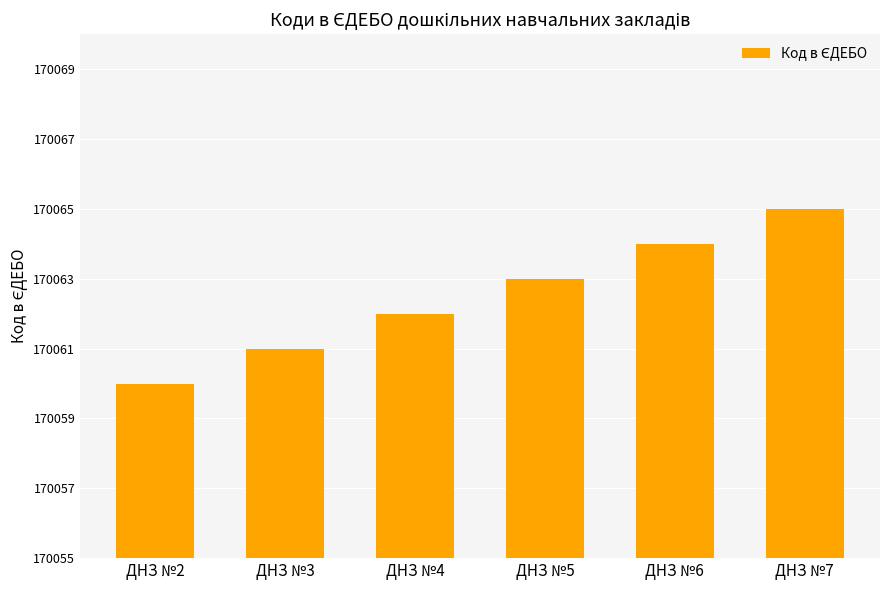

Rank the categories by value from highest to lowest.

ДНЗ №7, ДНЗ №6, ДНЗ №5, ДНЗ №4, ДНЗ №3, ДНЗ №2